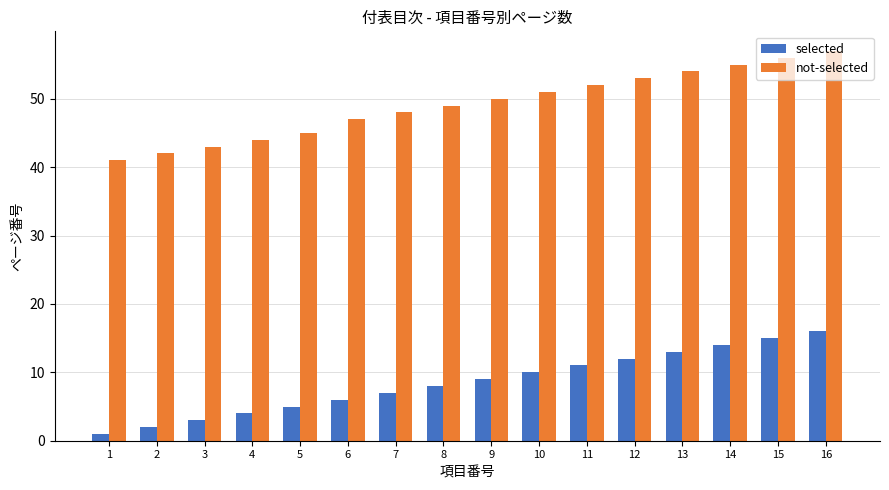

At 3, list the series in order from largest to smallest.

not-selected, selected